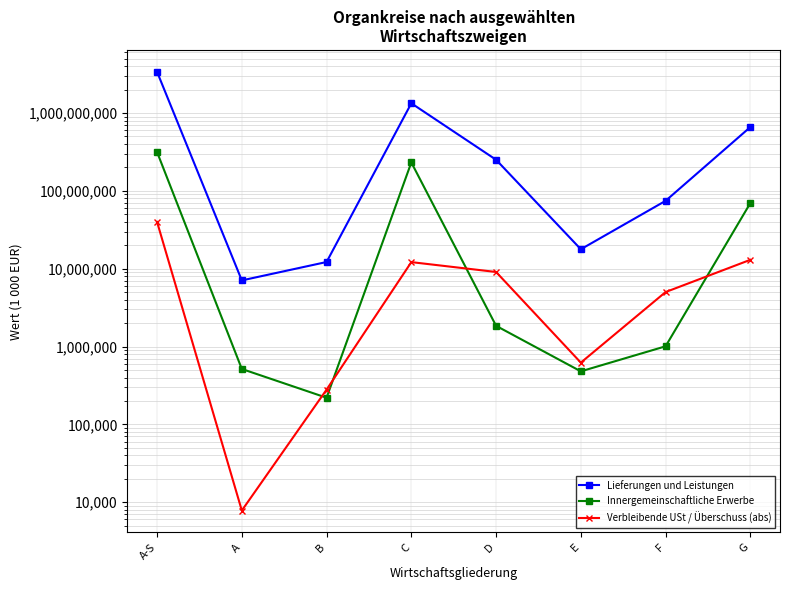

Which series has the largest total across all categories?

Lieferungen und Leistungen